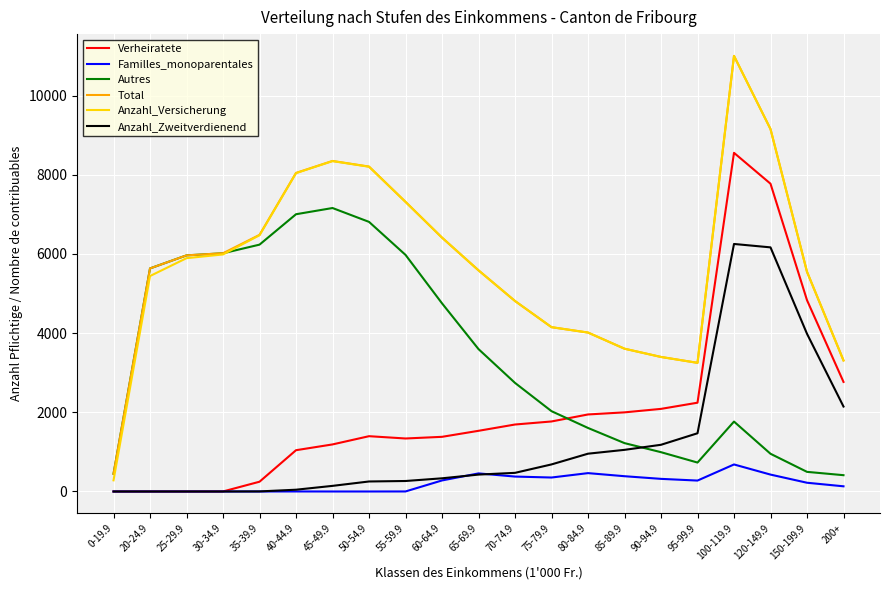

What is the approximate value of Anzahl_Versicherung at 30-34.9, to the nearest 10?

5990